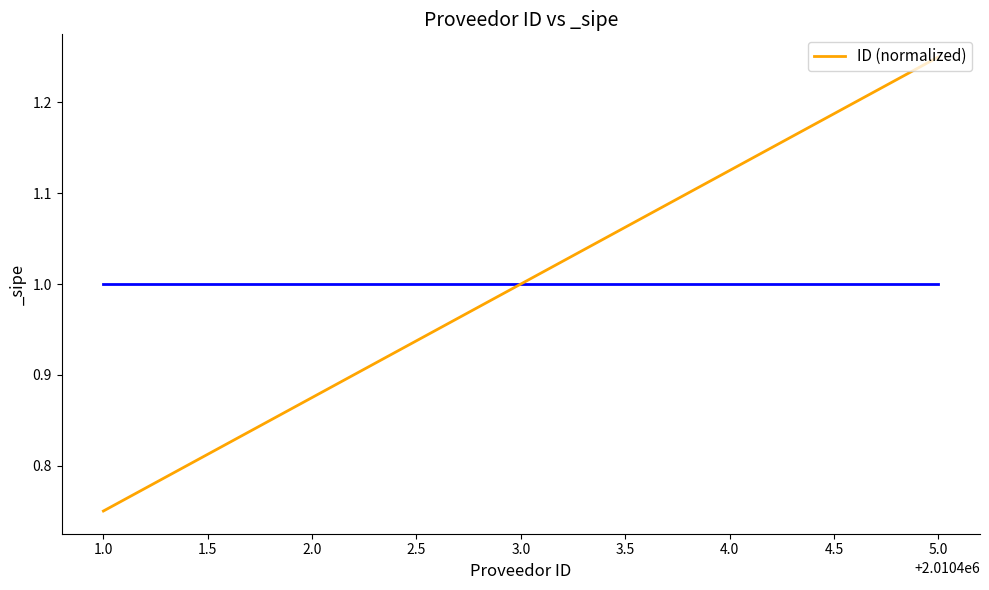

At which label is the value closest to 1?

3.0